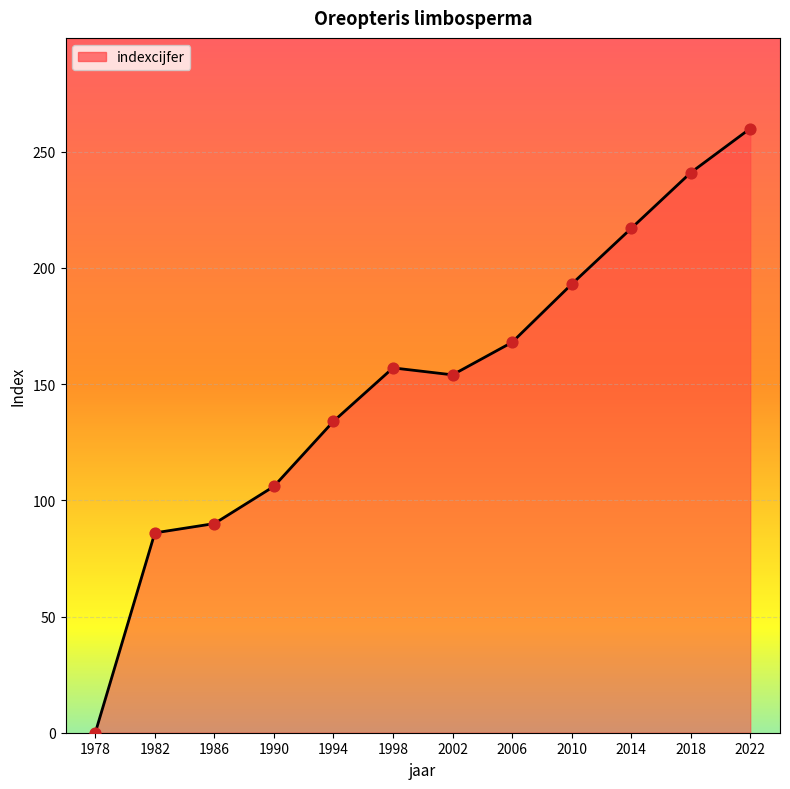

Between 1978 and 2002, which is larger?

2002